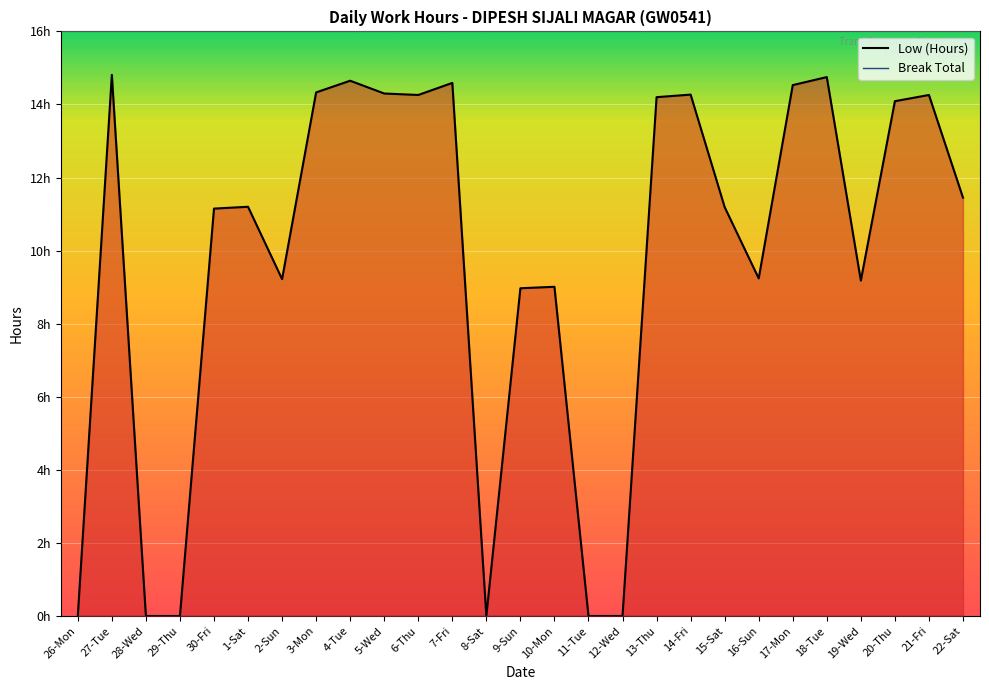

Which series has the widest spread of values?

Low (Hours) line